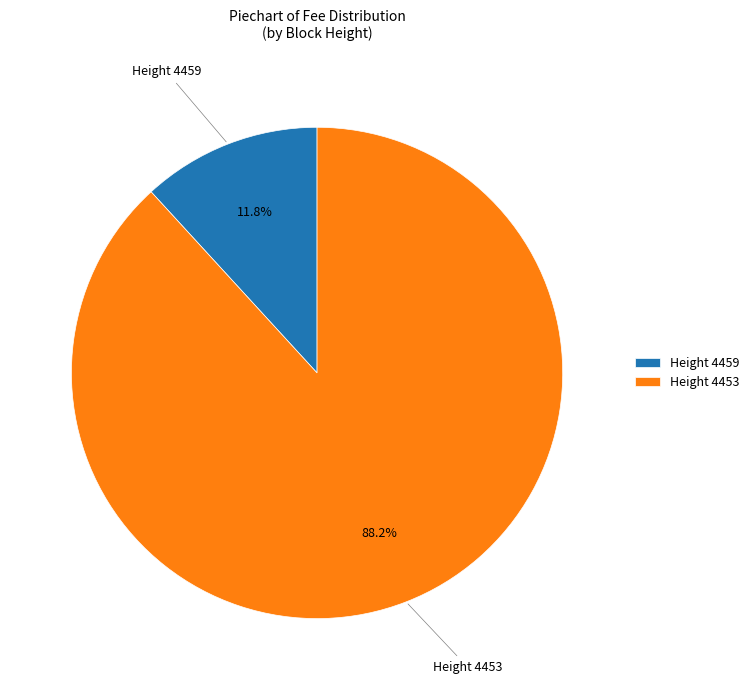

Count the number of slices in the pie.

2